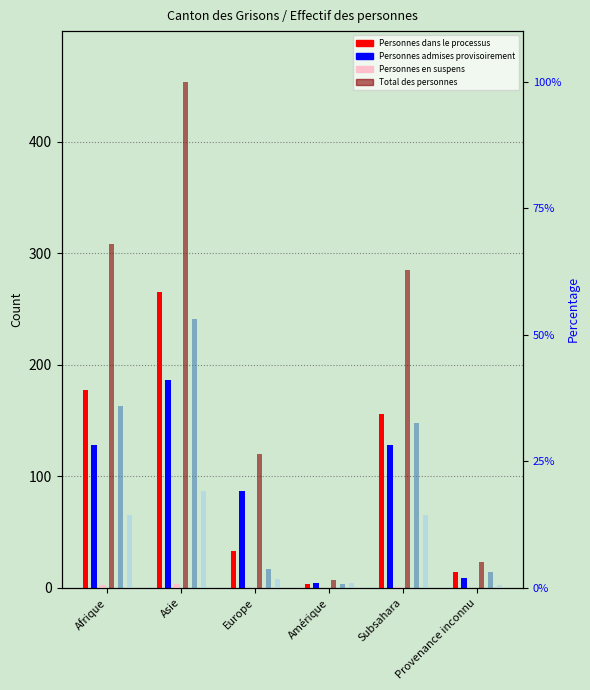

Read the Personnes dans le processus value at Europe, to the nearest 10.

30